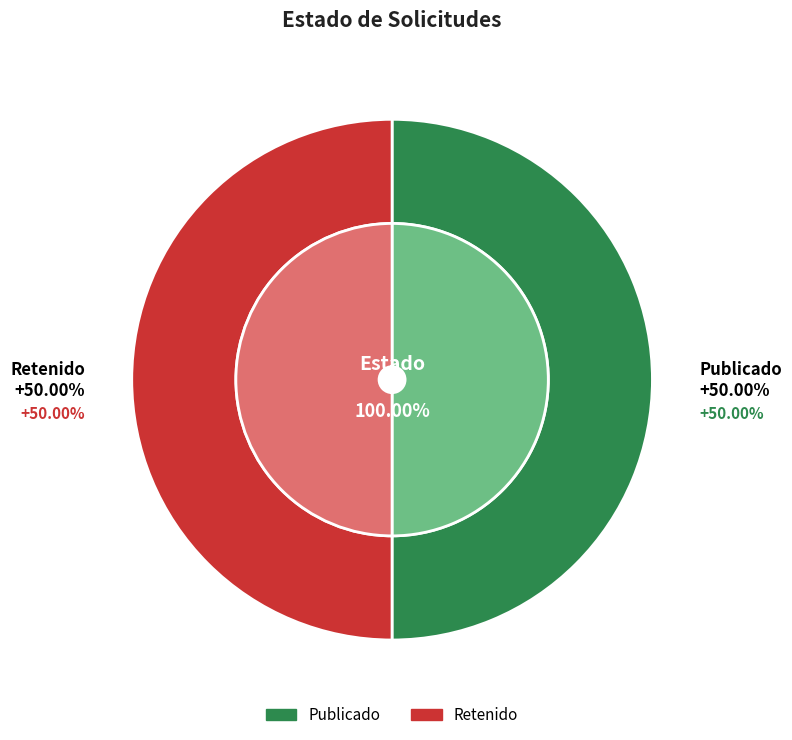

Is RET the majority of the pie?

No